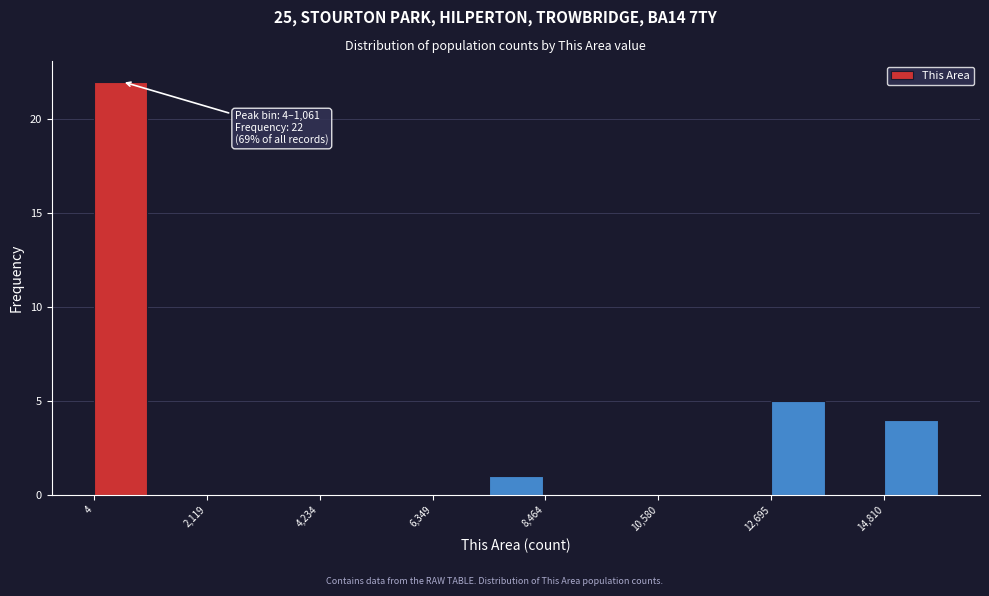

Read against the x-axis, roughly where is the centre of the tallest bar?

500